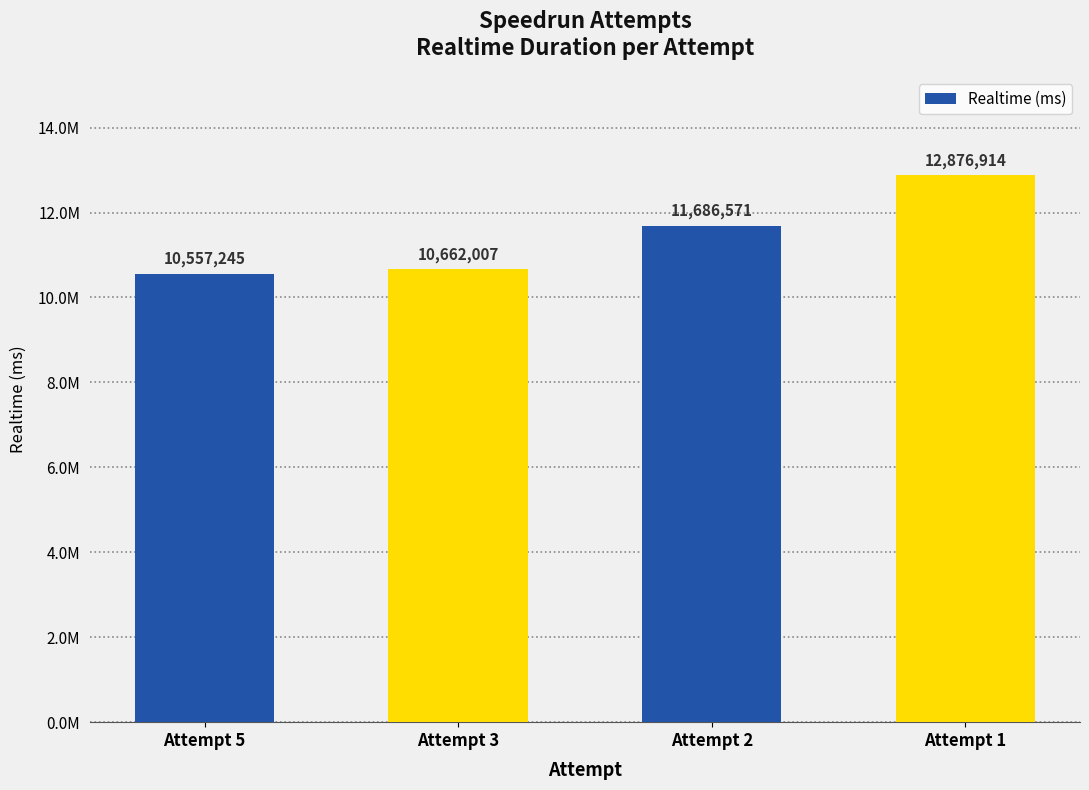

What is the difference between the maximum and minimum values?

2319669